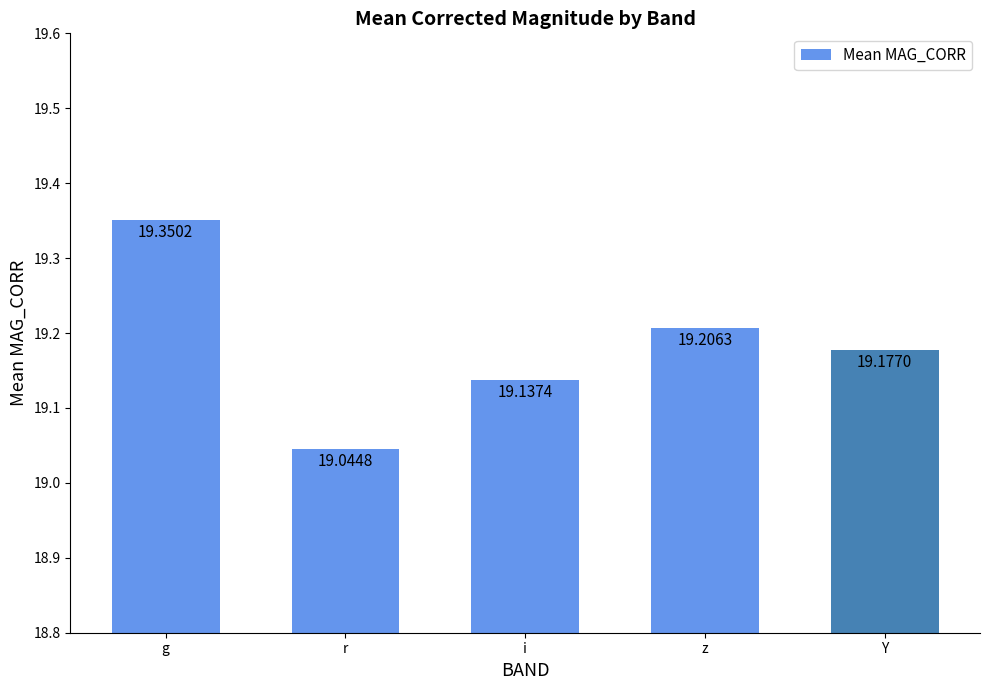

What is the difference between the maximum and minimum values?

0.3